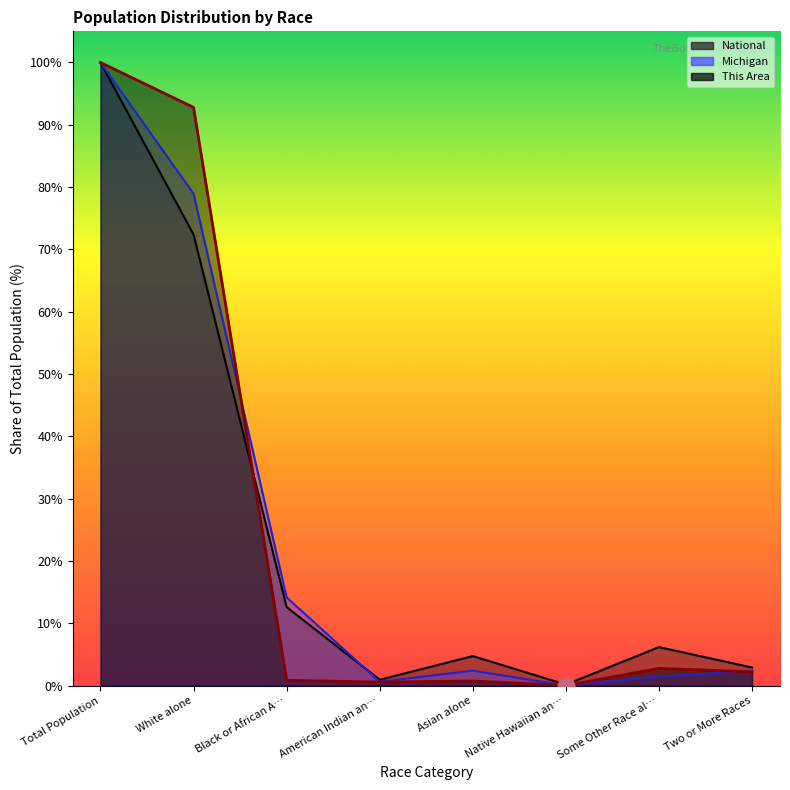

How many times do This Area and National cross each other?

1